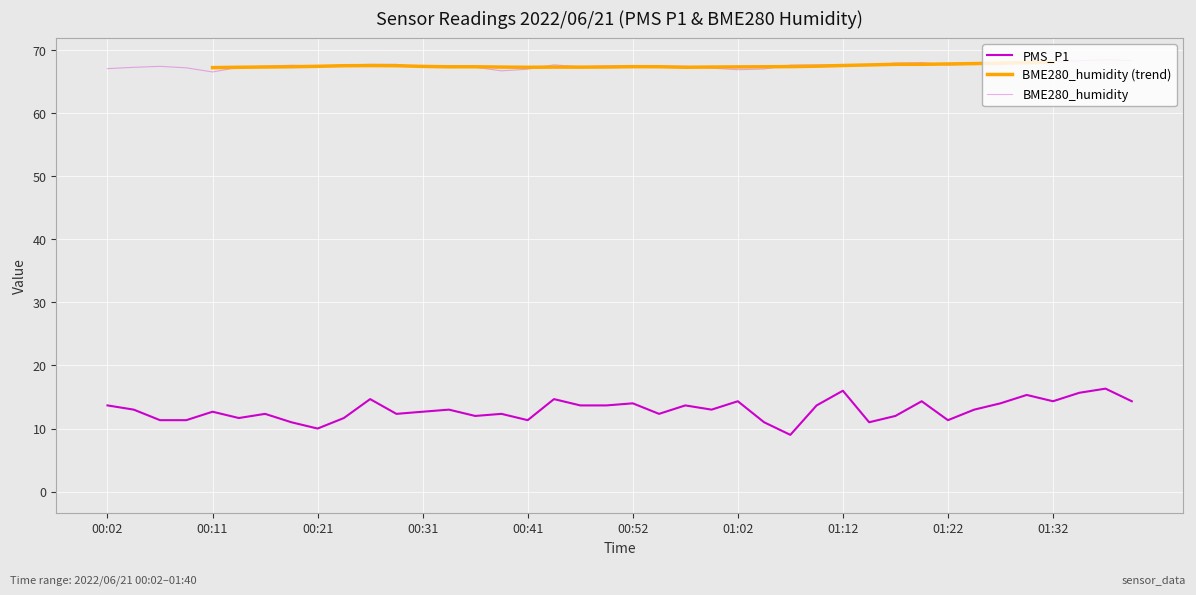

What is the label of the 34th point from the right?

00:16